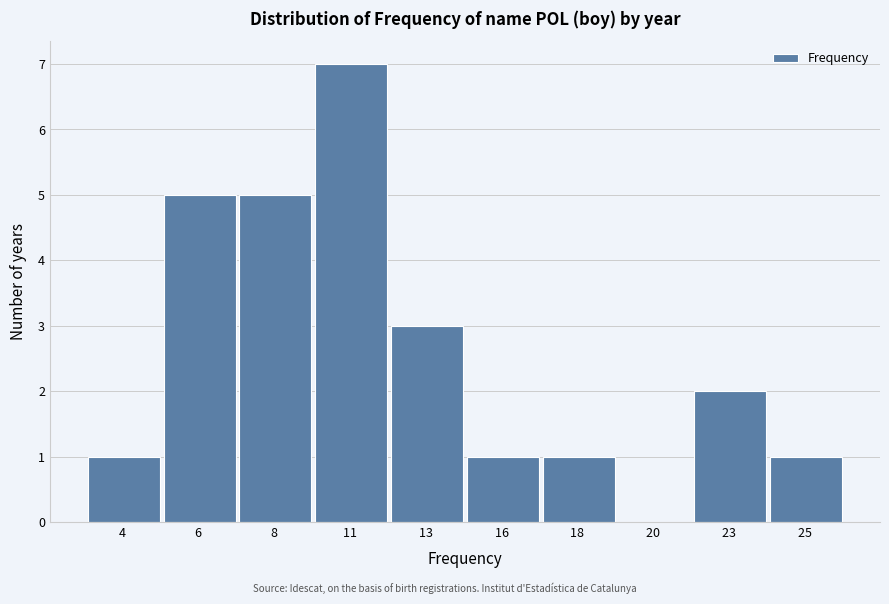

Reading left to right, extract all data points from this chart.

4 =1	6 =5	8 =5	11 =7	13 =3	16 =1	18 =1	20 =0	23 =2	25 =1